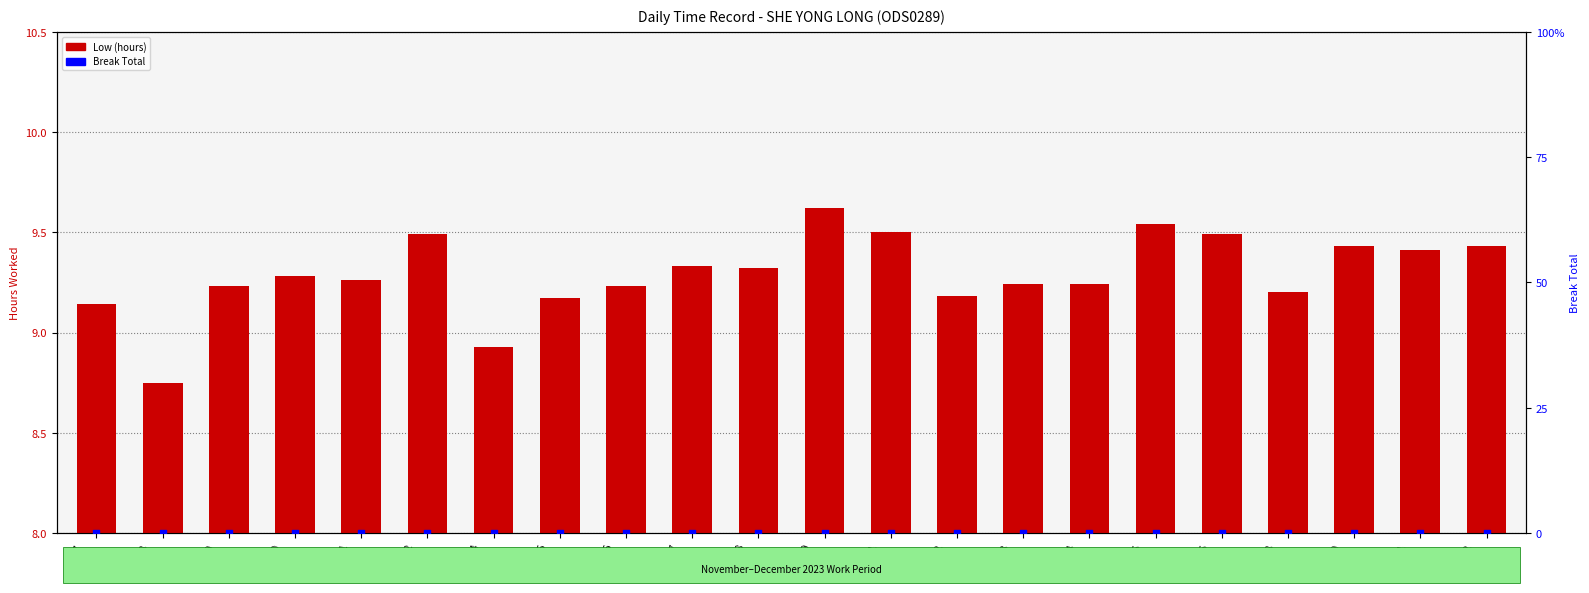

What are all the series names shown in the legend?

Low (hours), Break Total